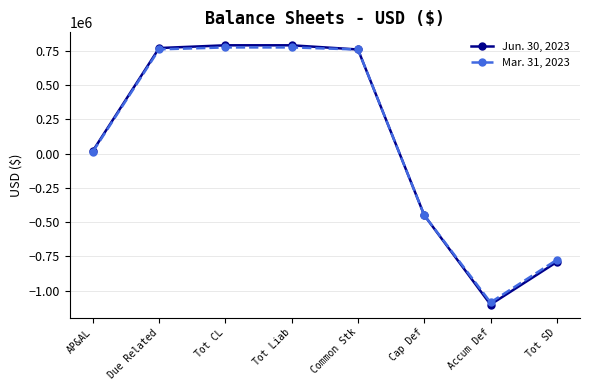

What is the sum of the Mar. 31, 2023 values at Cap Def and Tot CL?

325970